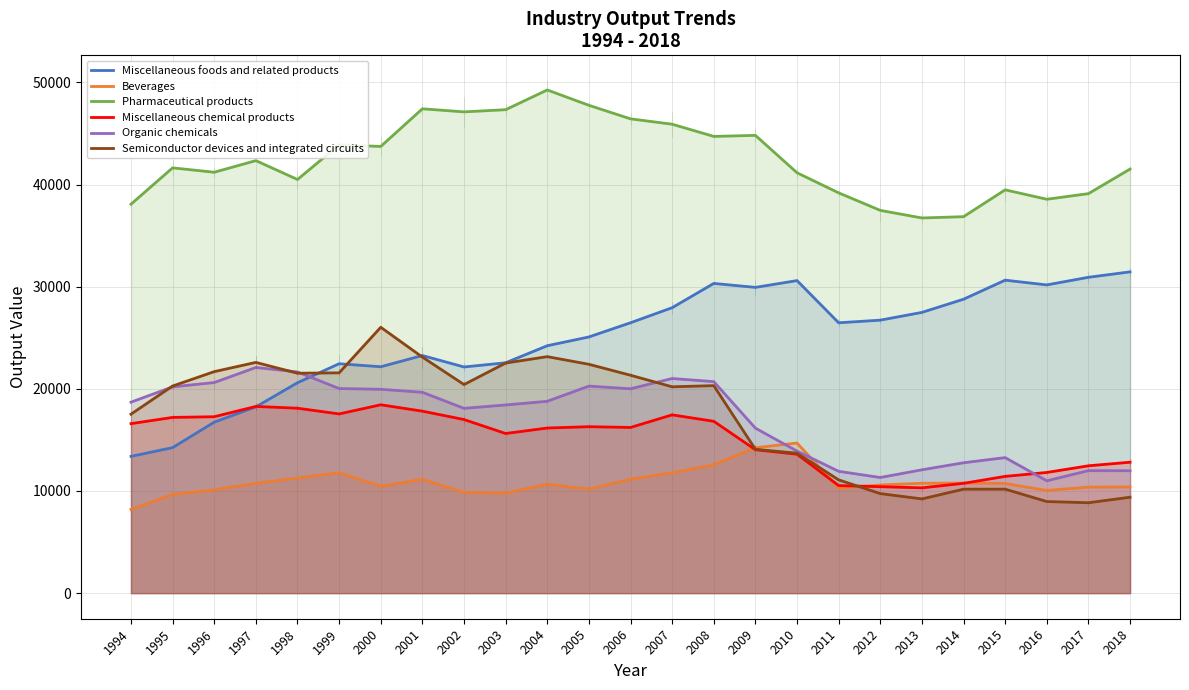

Reading left to right, what are all the values shown in this chart?

Miscellaneous foods and related products: 13387	14244	16737	18232	20597	22455	22161	23259	22139	22550	24219	25078	26468	27941	30318	29930	30596	26466	26722	27482	28771	30637	30172	30918	31450
Beverages: 8198	9660	10114	10750	11262	11775	10465	11141	9860	9783	10668	10184	11160	11778	12573	14234	14692	10272	10586	10757	10776	10736	10049	10383	10396
Pharmaceutical products: 38076	41632	41202	42341	40492	43883	43728	47413	47113	47326	49257	47756	46430	45904	44711	44812	41152	39184	37469	36726	36853	39480	38558	39108	41515
Miscellaneous chemical products: 16592	17201	17269	18275	18103	17542	18438	17814	16992	15626	16163	16292	16219	17451	16822	14039	13600	10527	10420	10306	10748	11428	11813	12464	12815
Organic chemicals: 18693	20193	20615	22090	21652	20028	19954	19660	18089	18420	18779	20266	20005	21010	20704	16152	13903	11925	11319	12072	12761	13265	10995	11991	11980
Semiconductor devices and integrated circuits: 17520	20275	21683	22587	21528	21563	26026	23106	20417	22522	23150	22402	21330	20199	20312	14080	13699	11088	9742	9223	10176	10178	8965	8848	9388